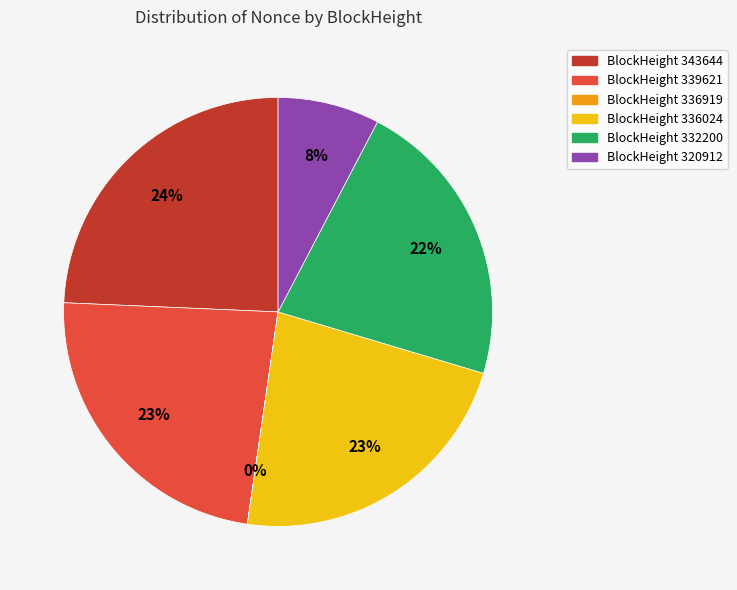

Does any single category account for the majority?

No